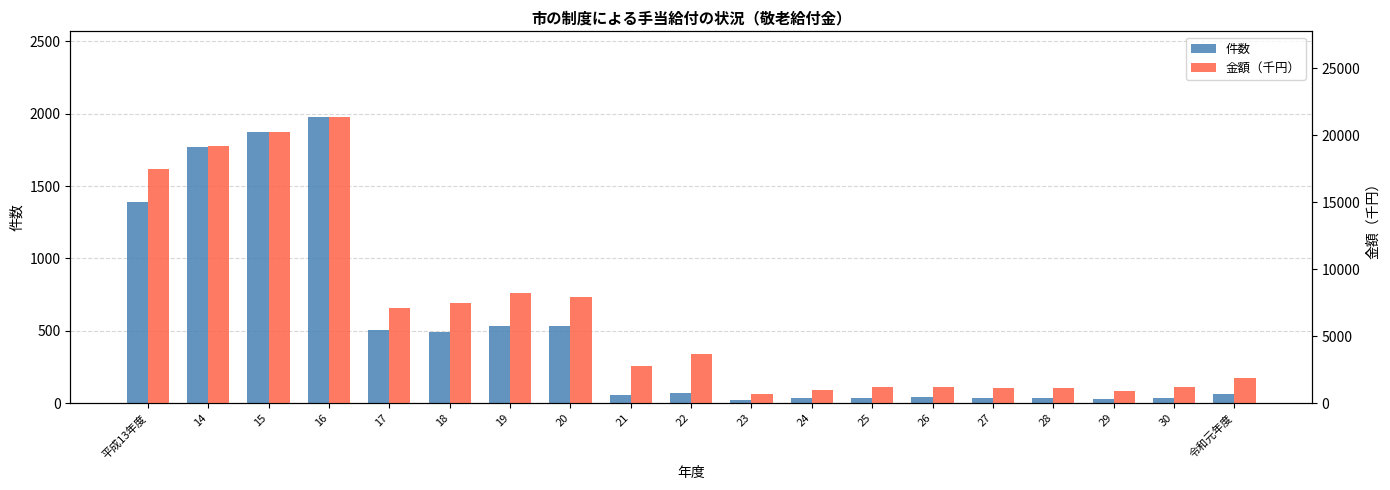

What is the label of the 19th bar from the left?

令和元年度